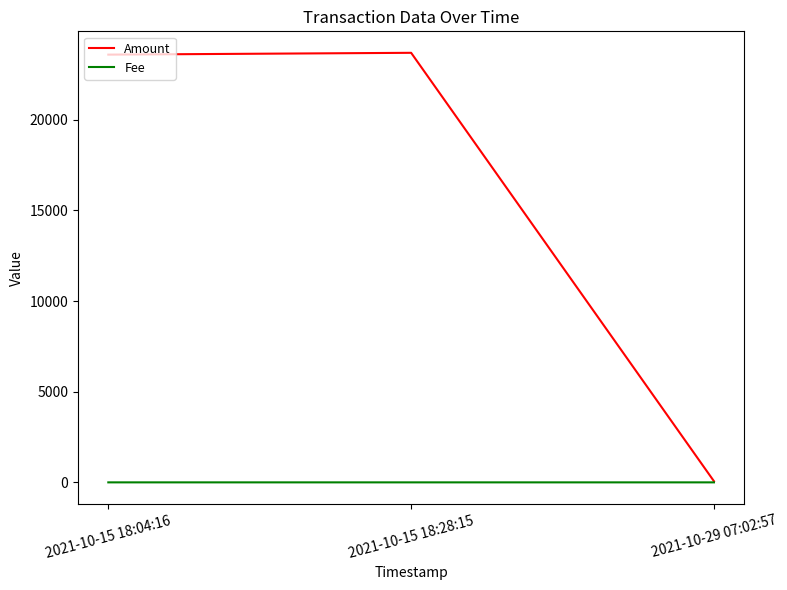

The value of Fee at 2021-10-15 18:04:16 is 0.0. True or false?

True